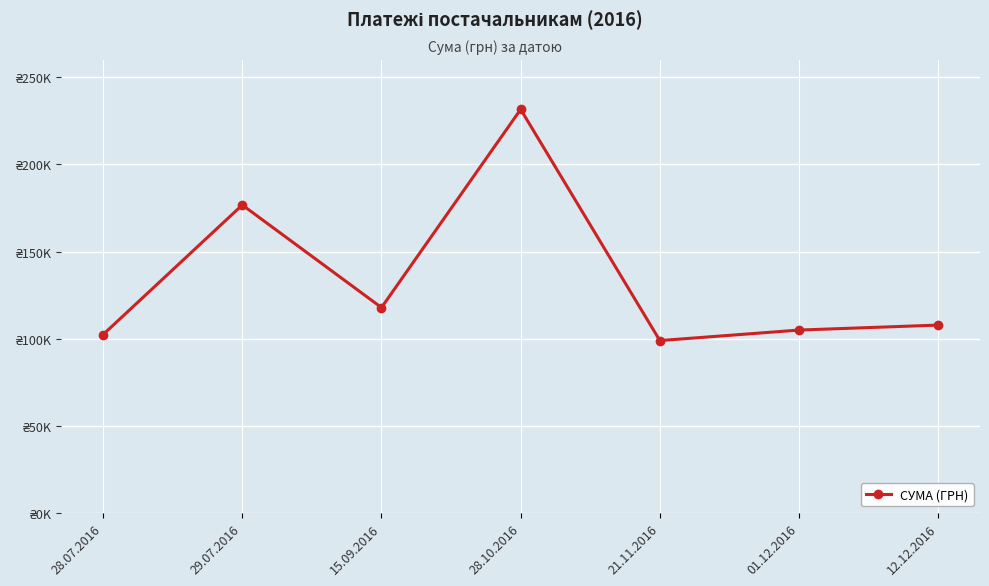

How many lines are shown in the chart?

1